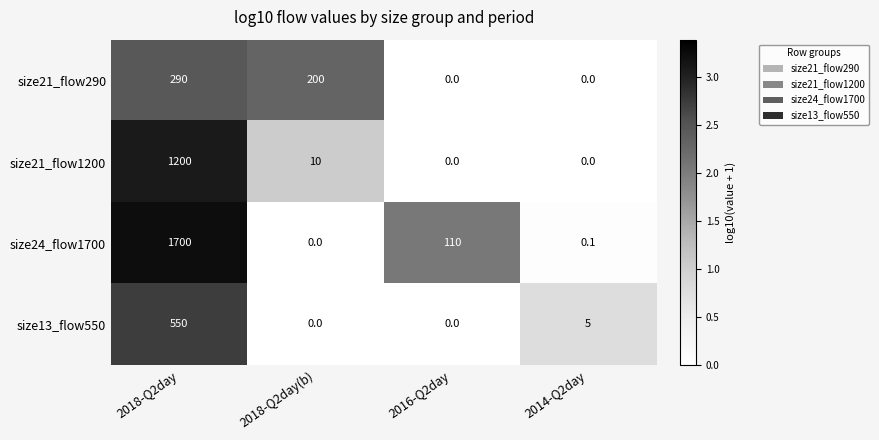

Which series has the largest range (max minus min)?

size24_flow1700